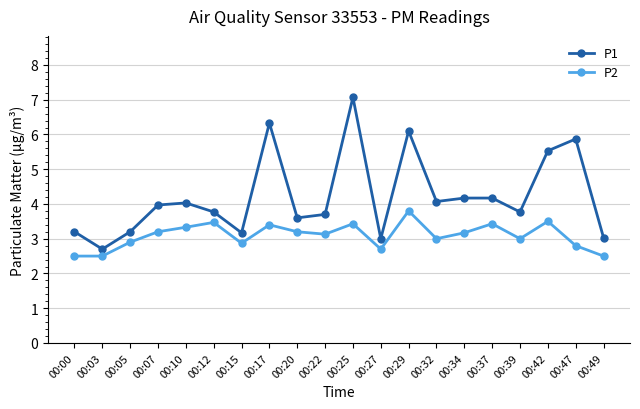

True or false: P1 and P2 cross at least once.

False